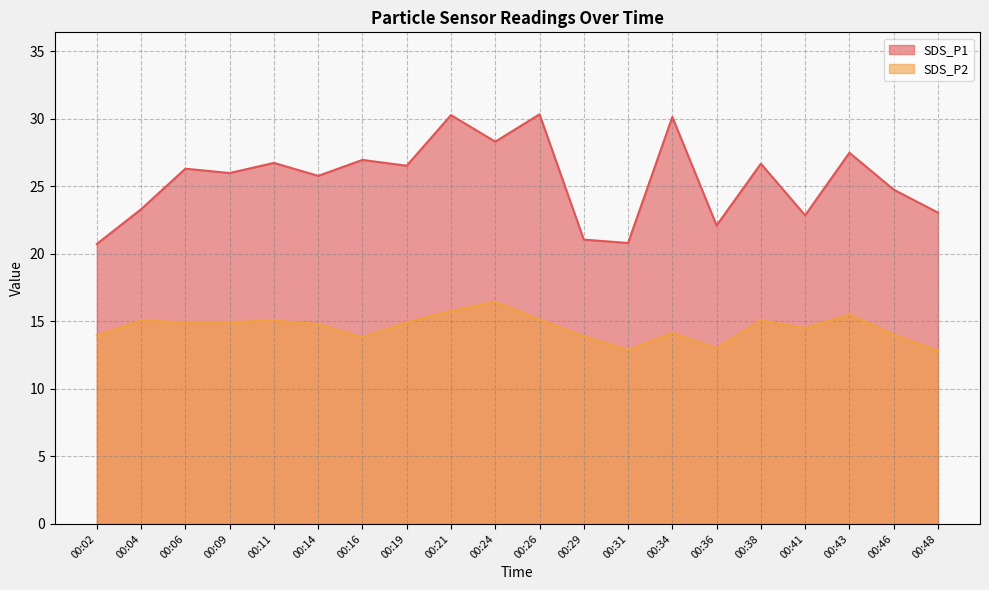

At how many categories does at least one series exceed 29?

3